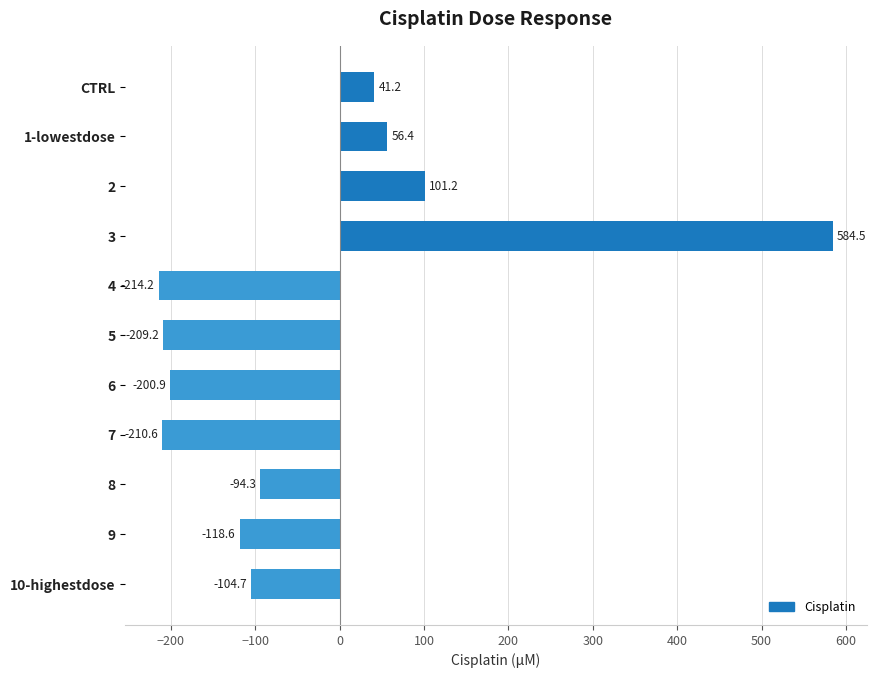

What is the difference between the maximum and second lowest values?

795.1